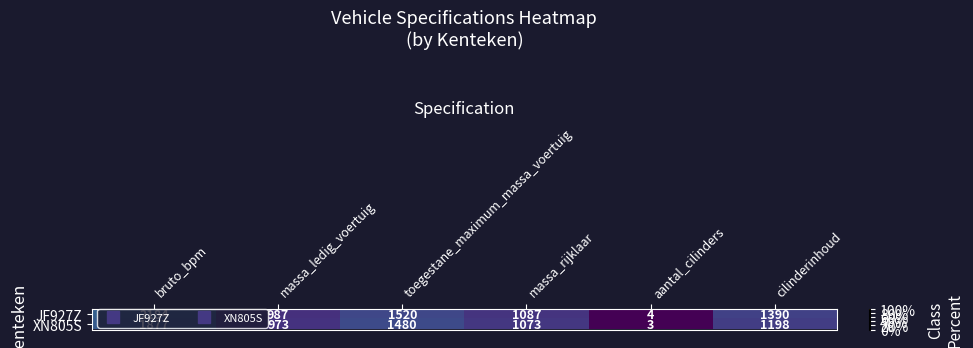

Which label corresponds to the largest value in the chart?

bruto_bpm